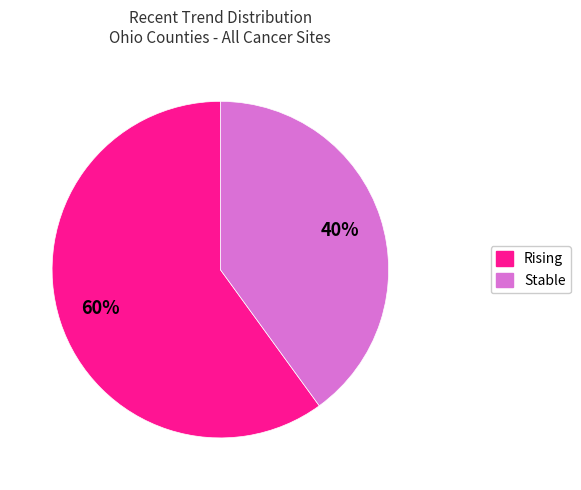

How many slices are in this pie chart?

2